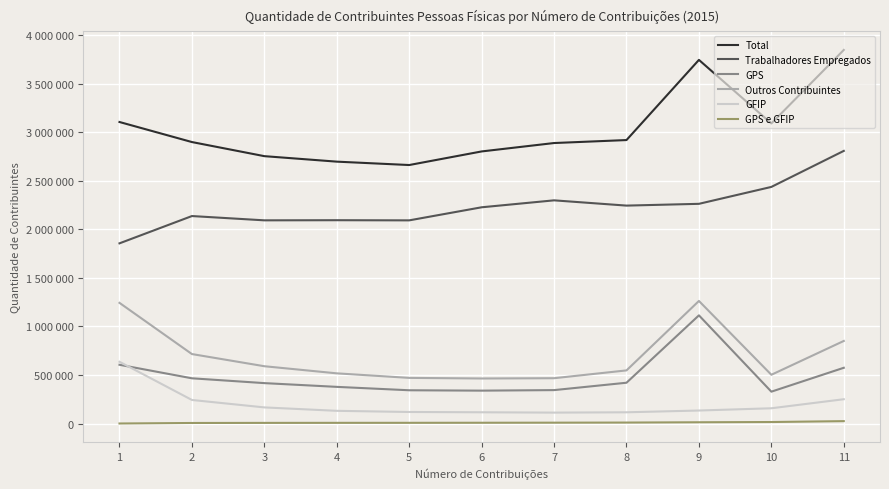

Rank the series by their maximum value, from highest to lowest.

Total, Trabalhadores Empregados, Outros Contribuintes, GPS, GFIP, GPS e GFIP